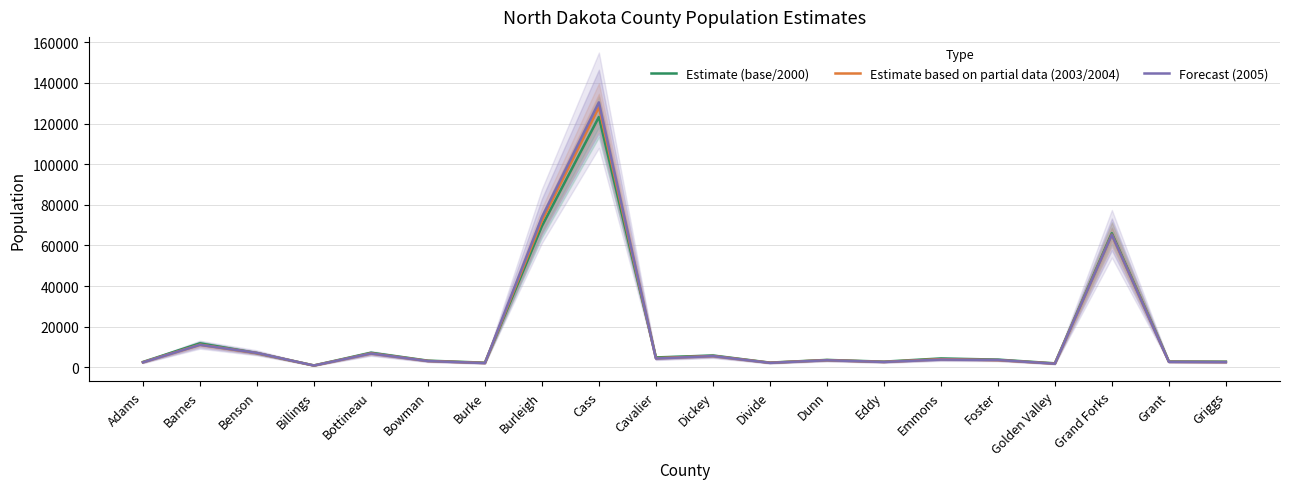

Between Burleigh and Grand Forks, which series saw the biggest shift?

Forecast (2005)